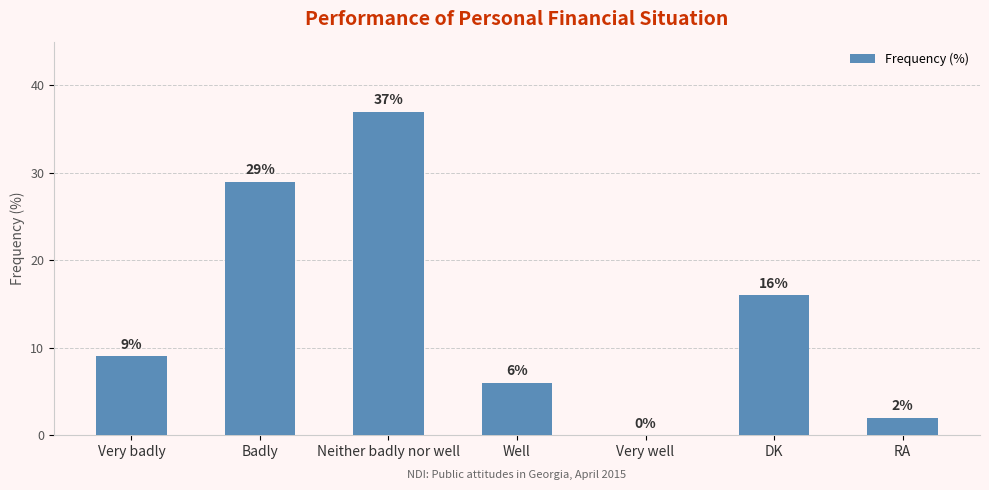

Which category has the highest value across all series?

Neither badly nor well